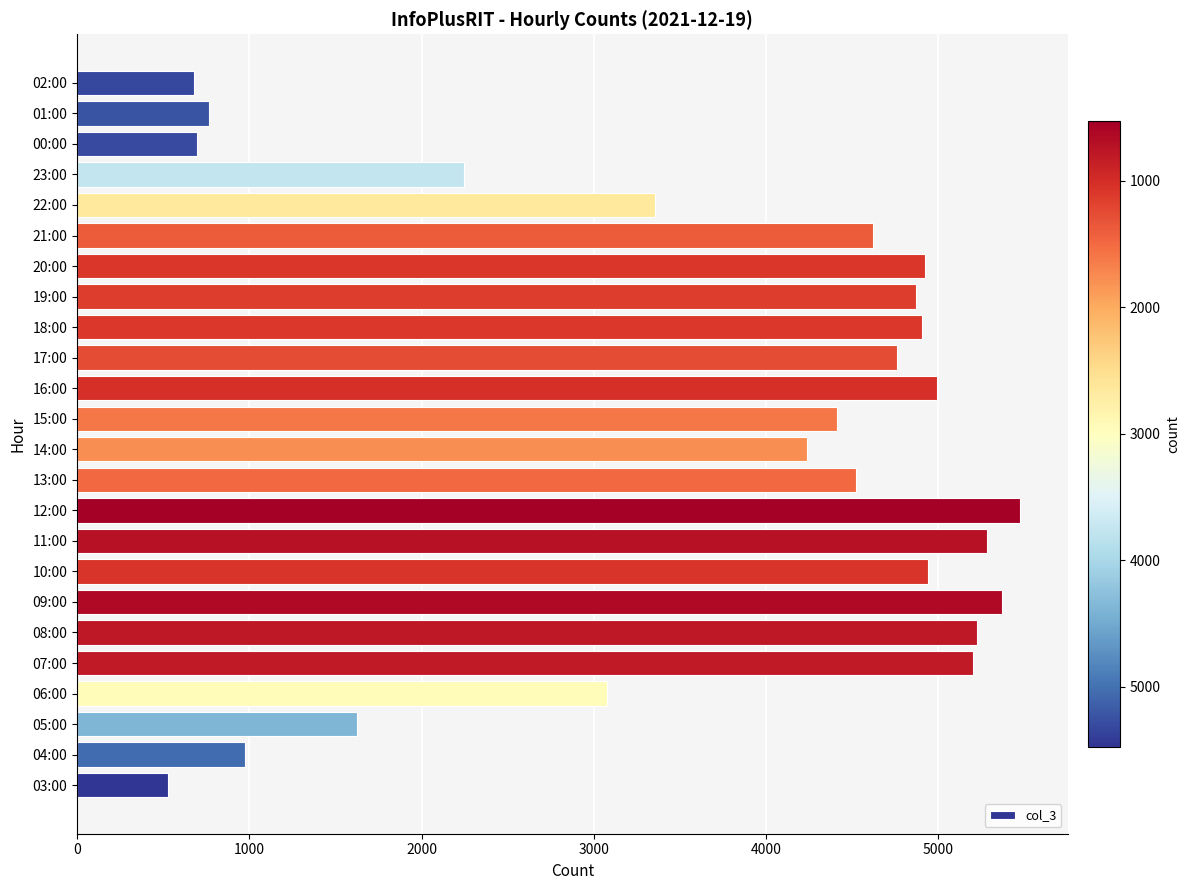

Which has a higher value, 03:00 or 12:00?

12:00